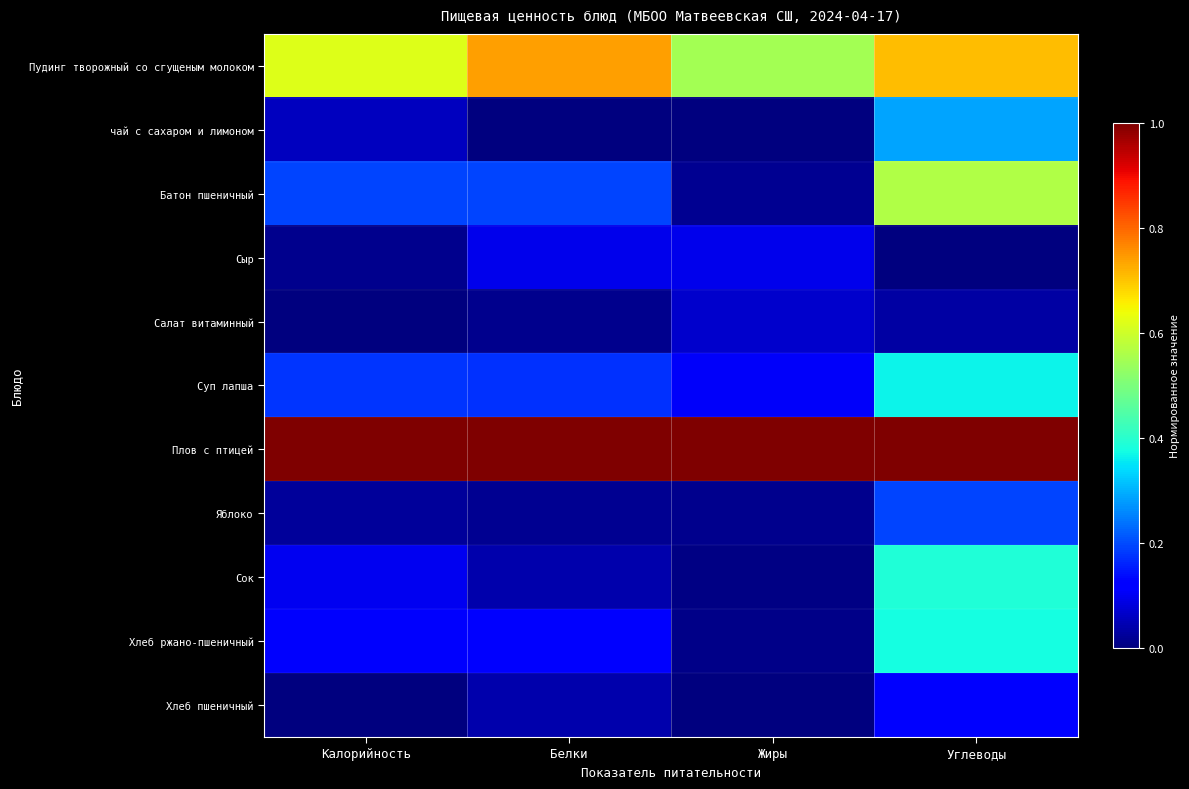

List the series in order of their peak value, highest first.

Плов с птицей, Пудинг творожный со сгущеным молоком, Батон пшеничный, Сок, Хлеб ржано-пшеничный, Суп лапша, чай с сахаром и лимоном, Яблоко, Хлеб пшеничный, Сыр, Салат витаминный